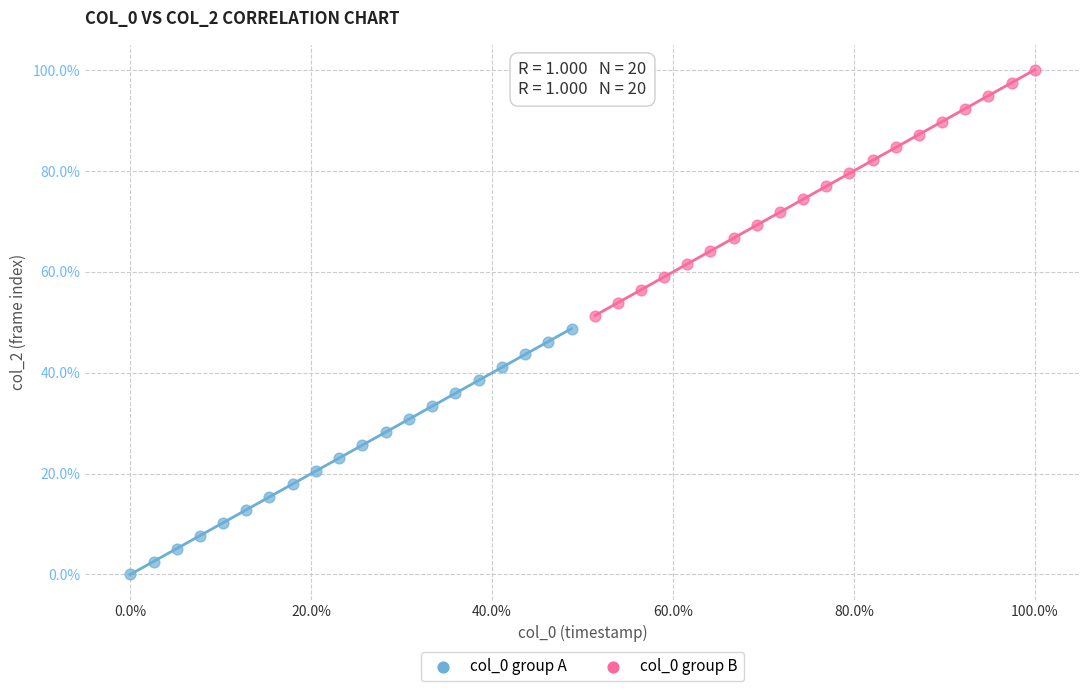

Which series contains the lowest Y value?

col_0 group A